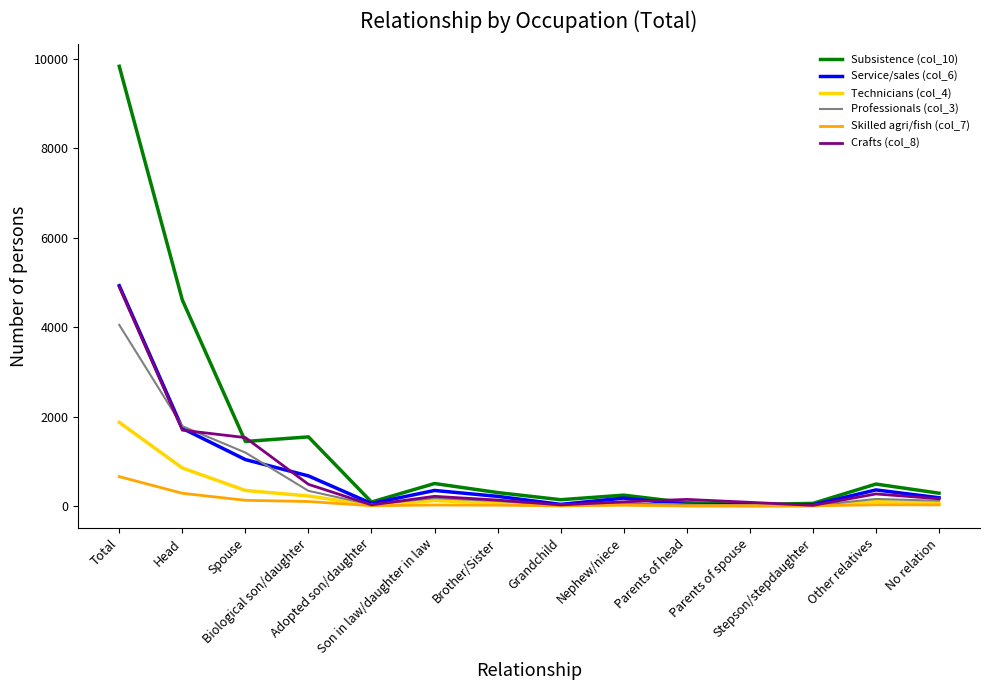

At which category is the sum across all series the highest?

Total